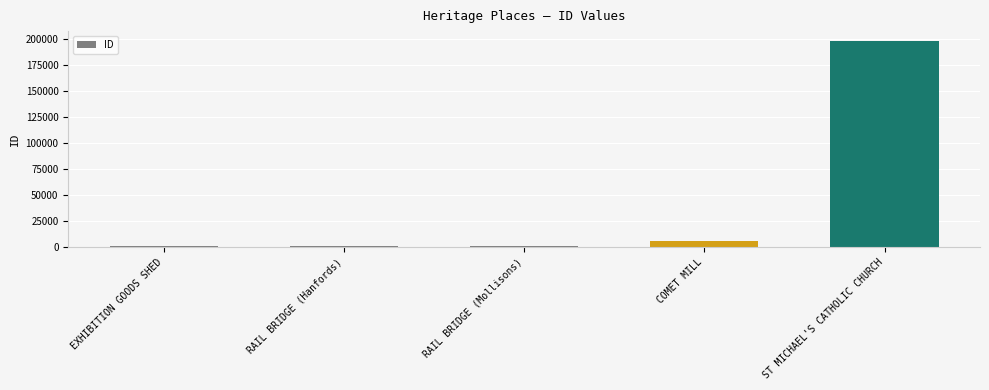

The value at RAIL BRIDGE (Hanfords) is 963. True or false?

True